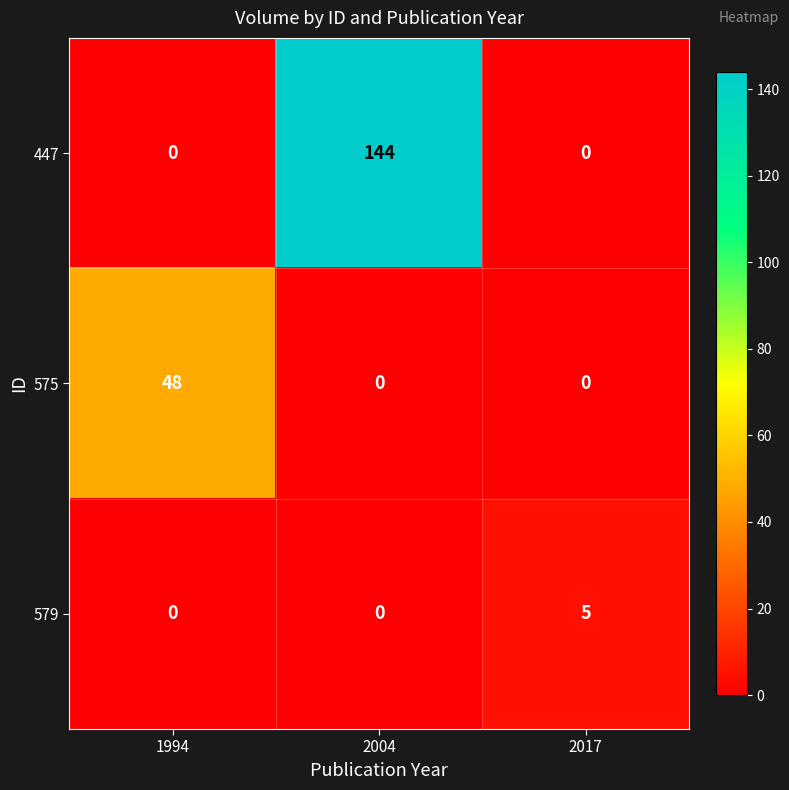

How many data points does each series have?

3